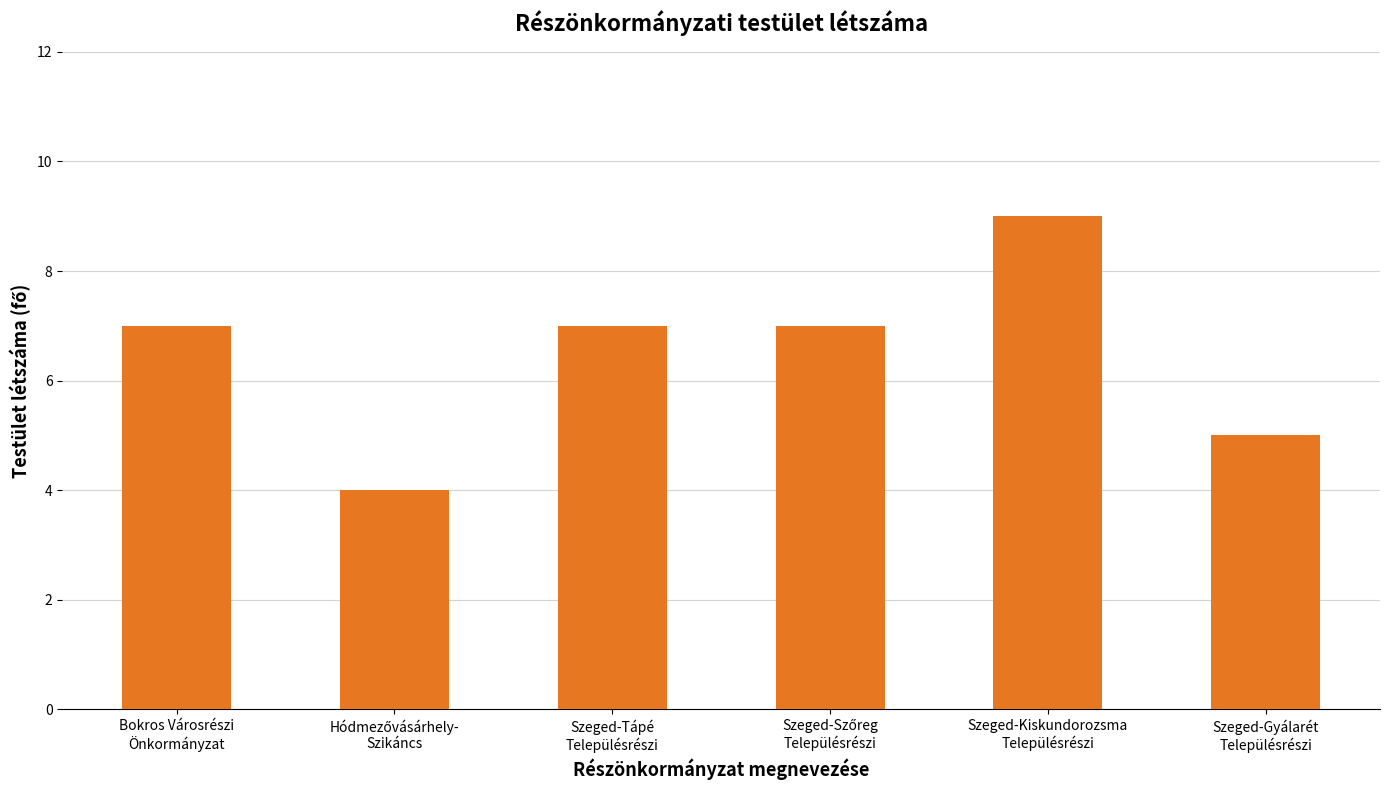

What is the value of the 3rd bar from the left?

7